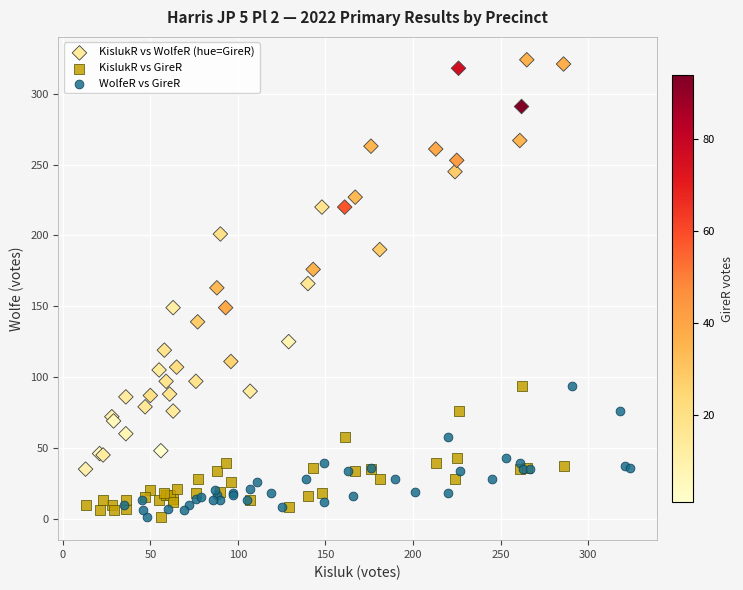

Which series has the widest spread of Y values?

KislukR vs WolfeR (hue=GireR)